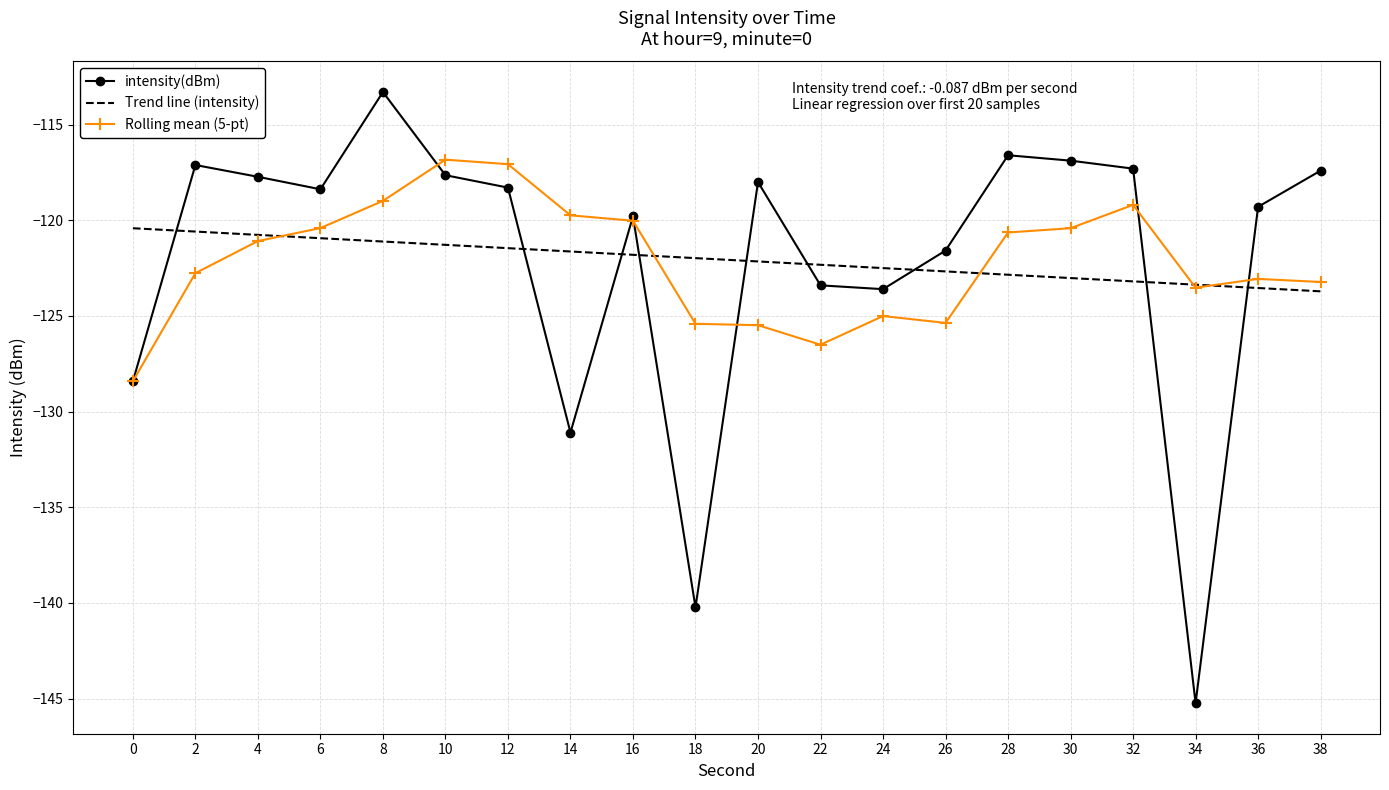

Which series ends up on top after the final intersection of Trend line (intensity) and intensity(dBm)?

intensity(dBm)